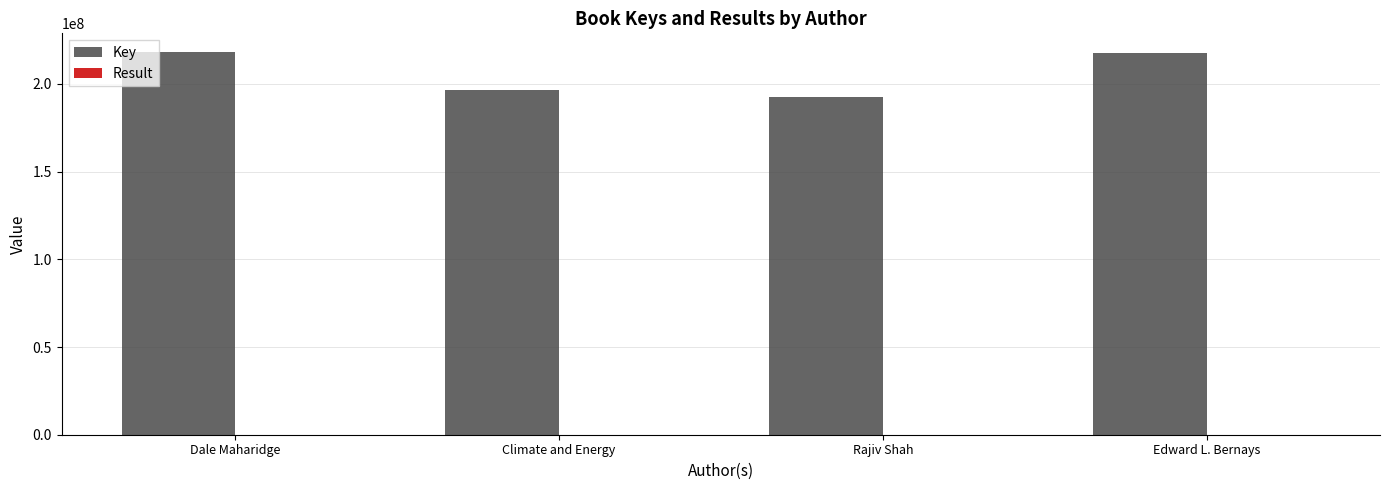

What value does the Key series have at Dale Maharidge?

217975021